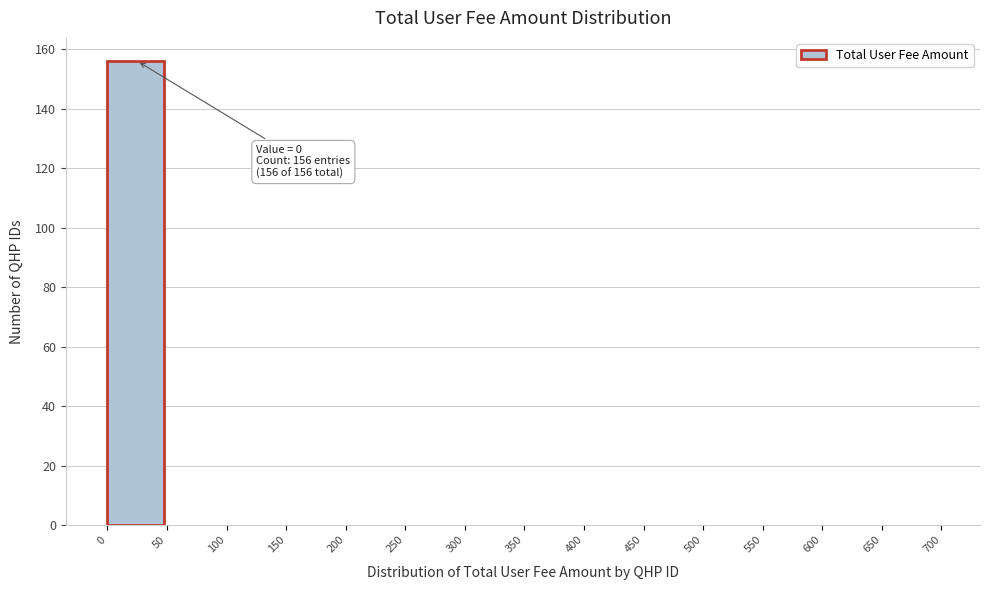

Over which range of the x-axis is the bar tallest?

0 to 50